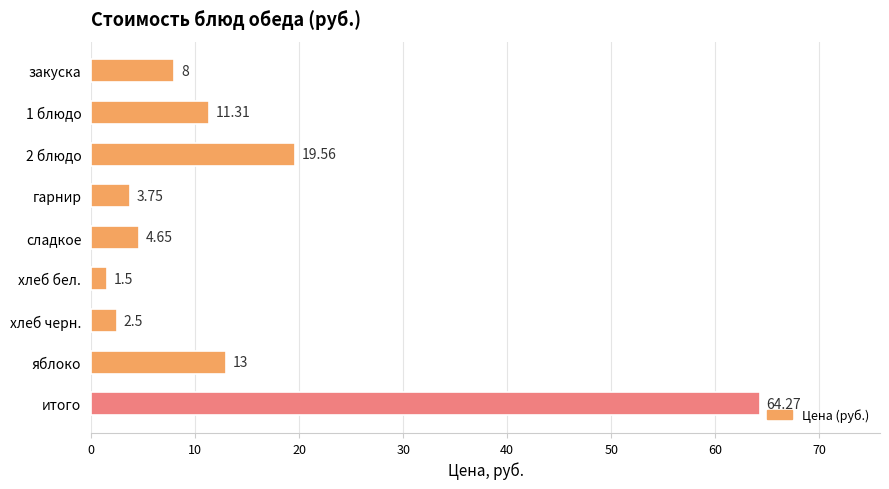

What is the label of the 7th bar from the top?

хлеб черн.